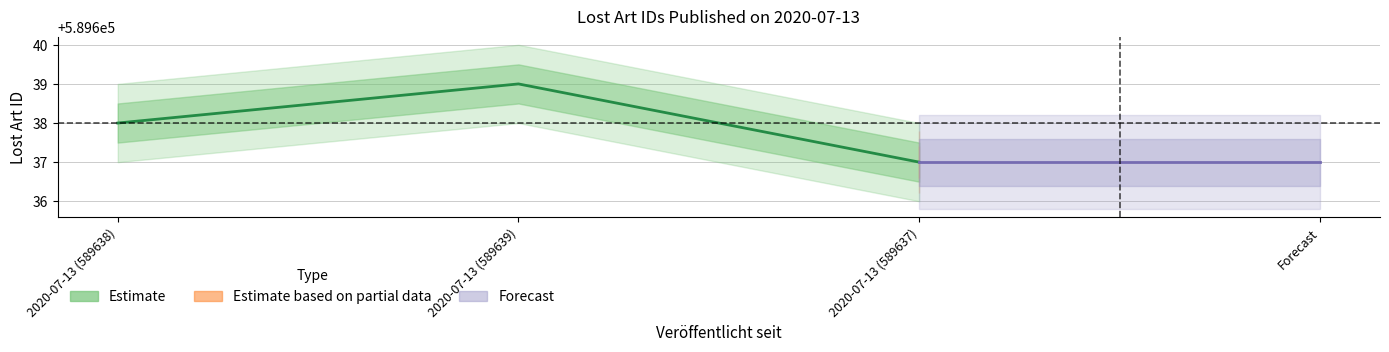

What is the difference between the maximum and minimum values?

2